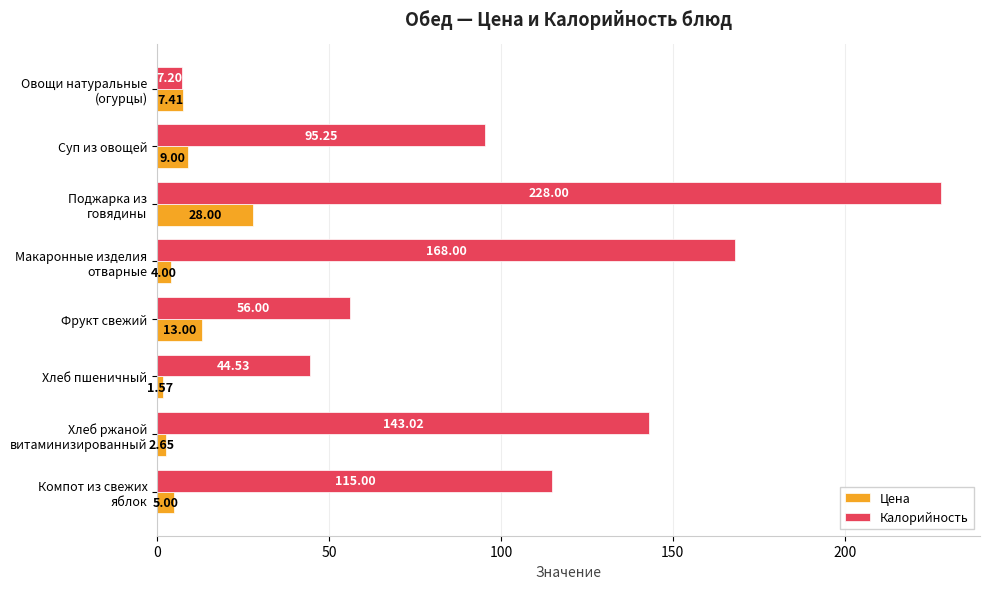

Which series has the largest total across all categories?

Калорийность